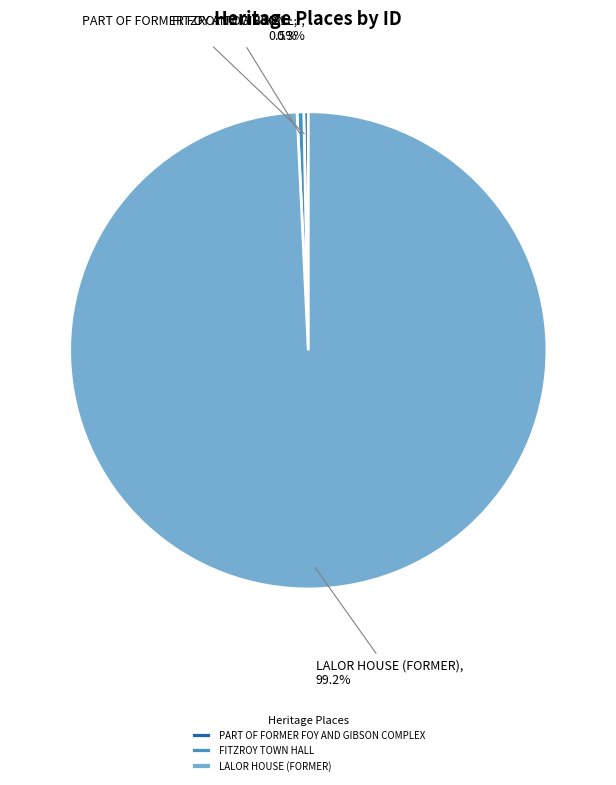

What portion of the pie excludes LALOR HOUSE (FORMER)?

0.8%